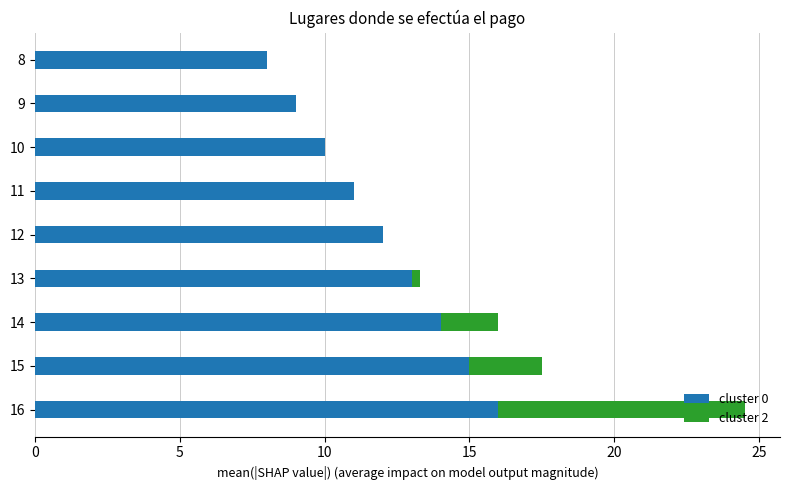

What is the sum of all cluster 0 values?

108.0